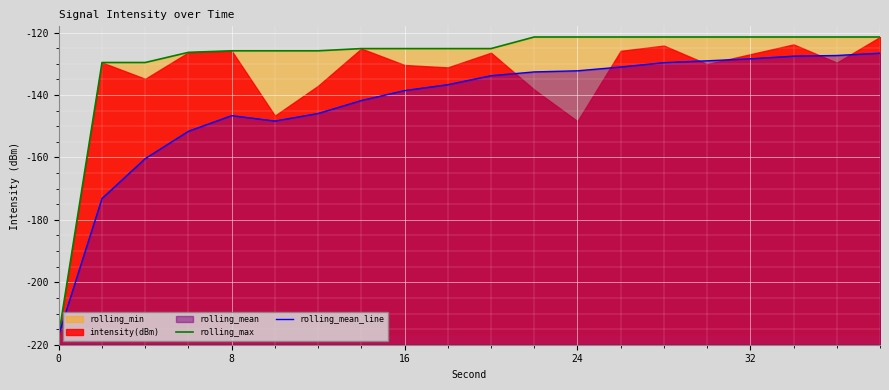

Between 17 and 5, which is larger?

17